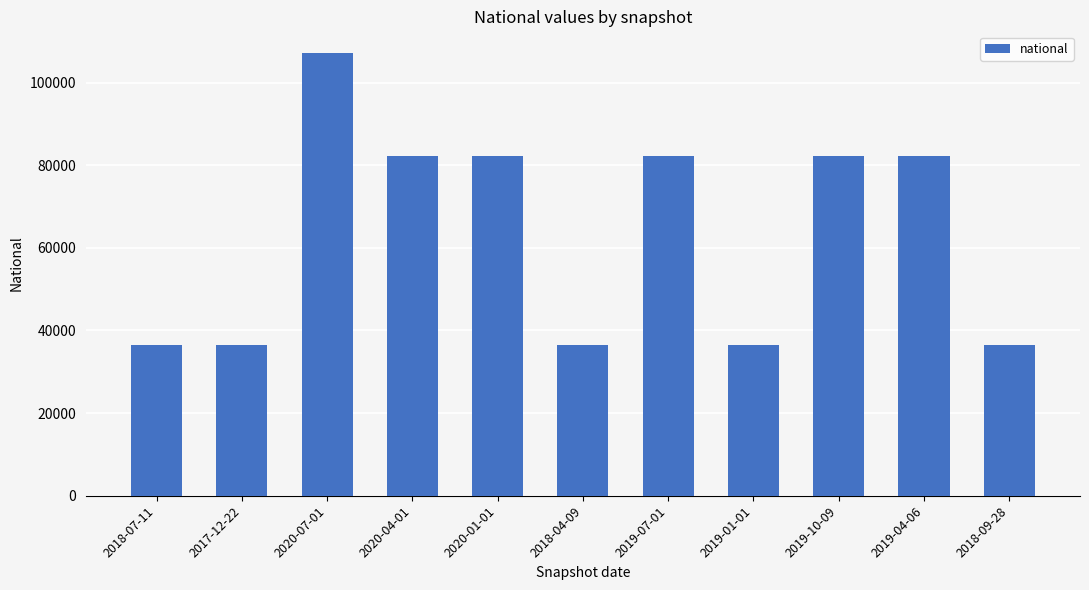

Reading left to right, transcribe all the data shown in this chart.

2018-07-11=36538	2017-12-22=36538	2020-07-01=107037	2020-04-01=82177	2020-01-01=82177	2018-04-09=36538	2019-07-01=82177	2019-01-01=36538	2019-10-09=82177	2019-04-06=82177	2018-09-28=36538